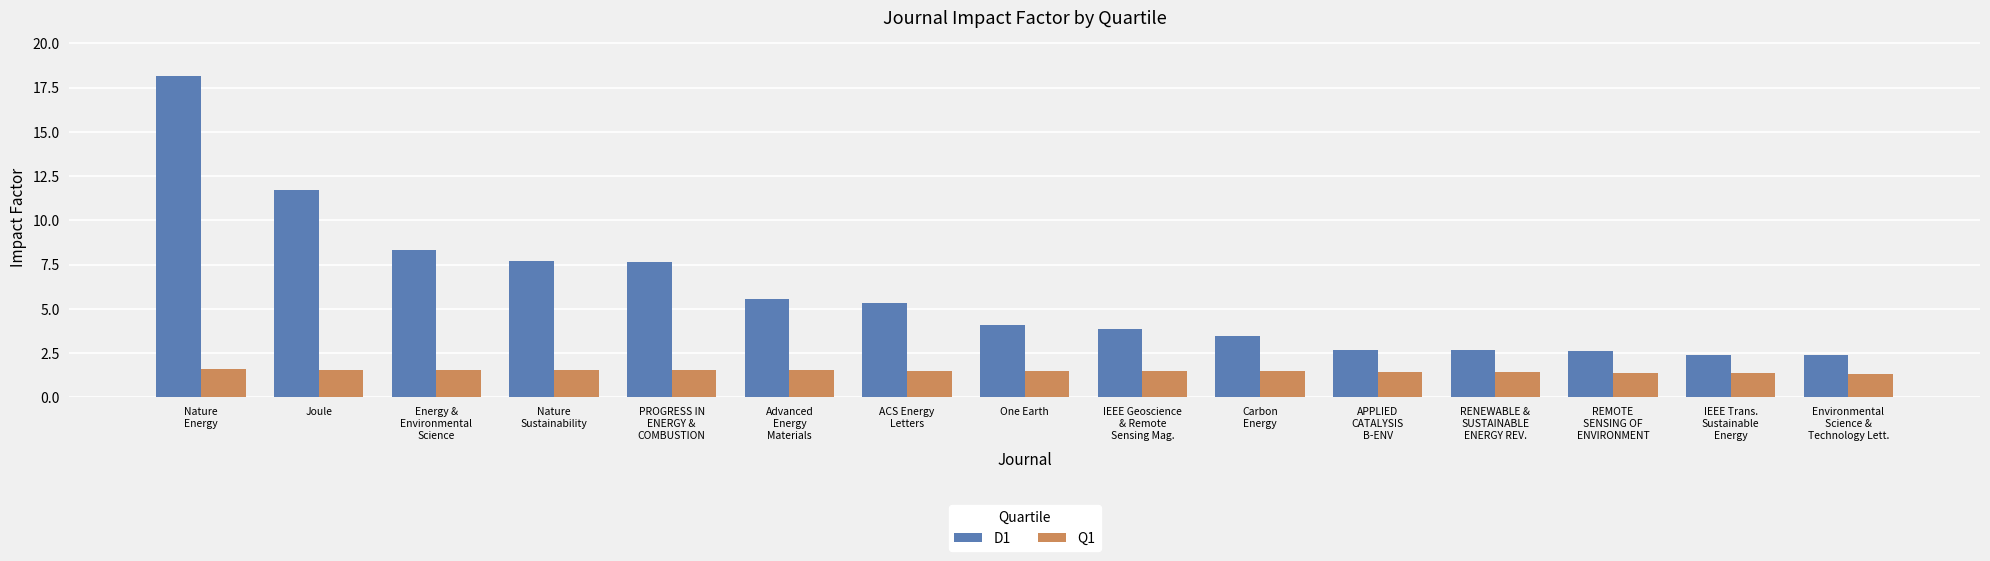

What position from the left is Nature
Energy?

1